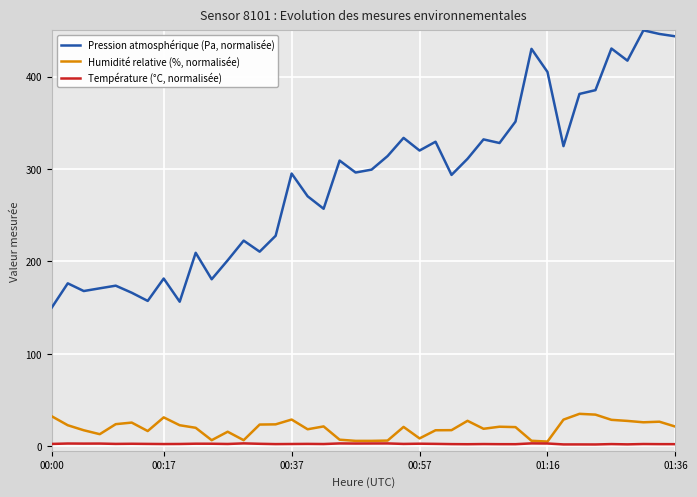

What is the maximum value for Pression atmosphérique (Pa, normalisée)?

450.0